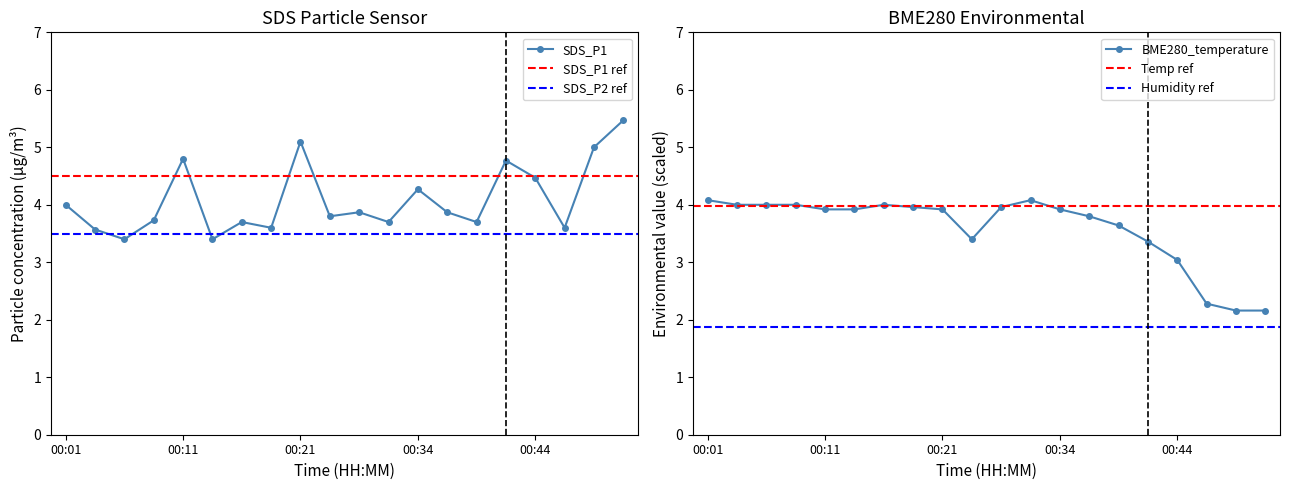

Which series has the largest total across all categories?

SDS_P1